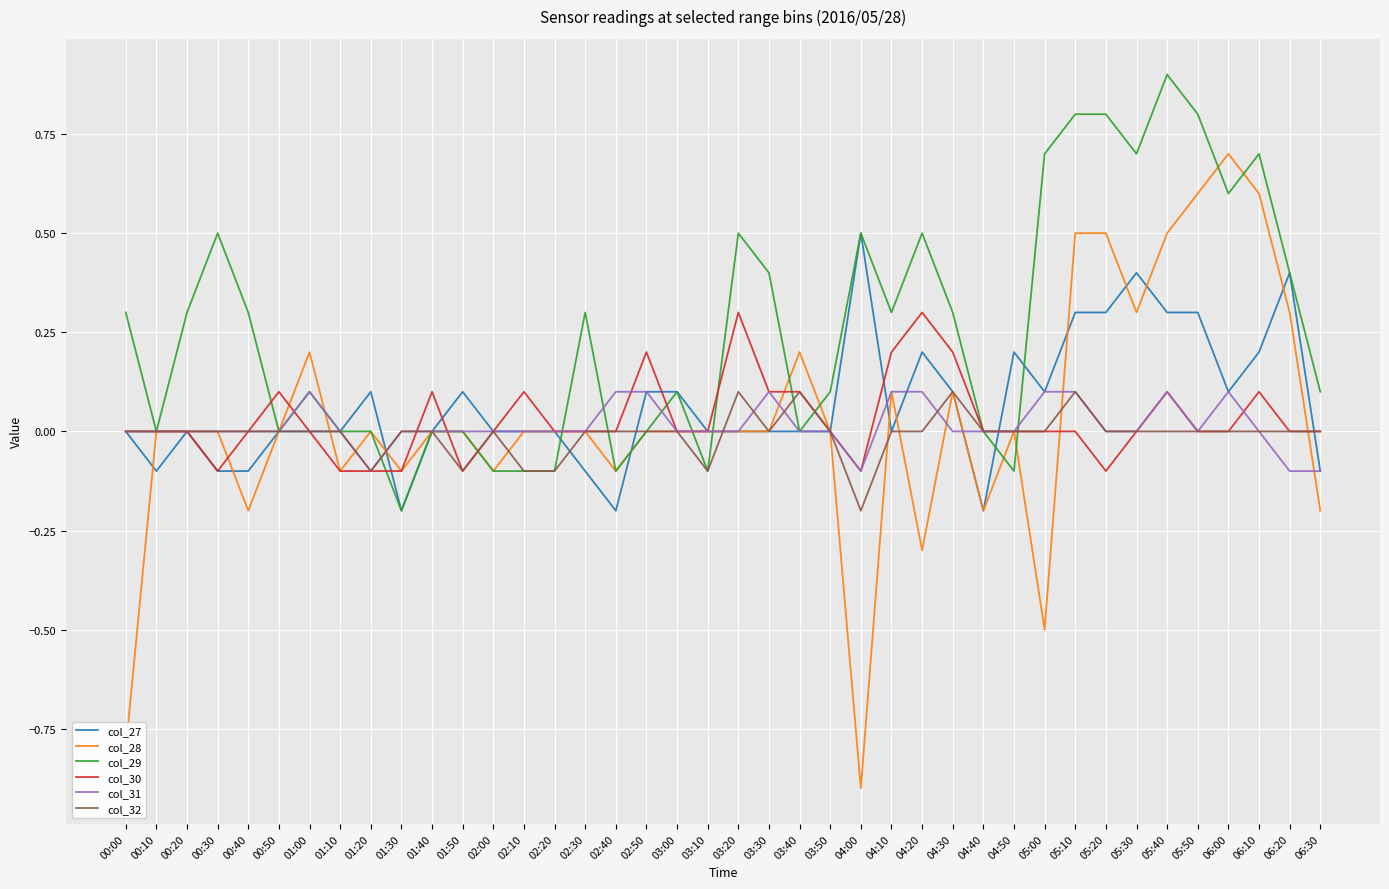

The col_31 series shows 0.0 at 06:10. True or false?

True